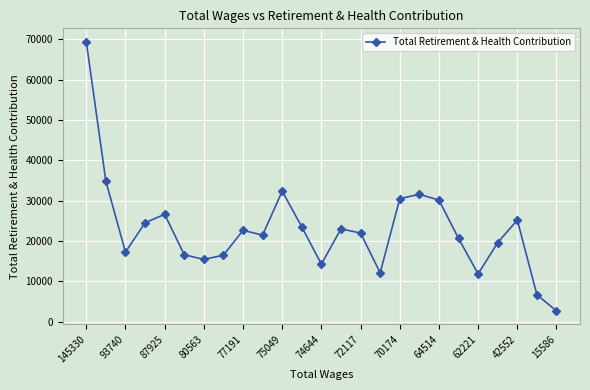

What is the difference between the maximum and minimum values?

66774